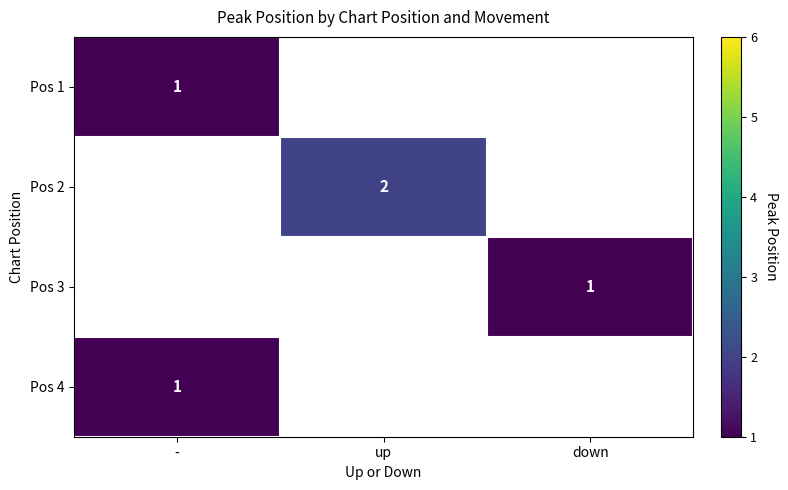

At how many categories does at least one series exceed 1?

1